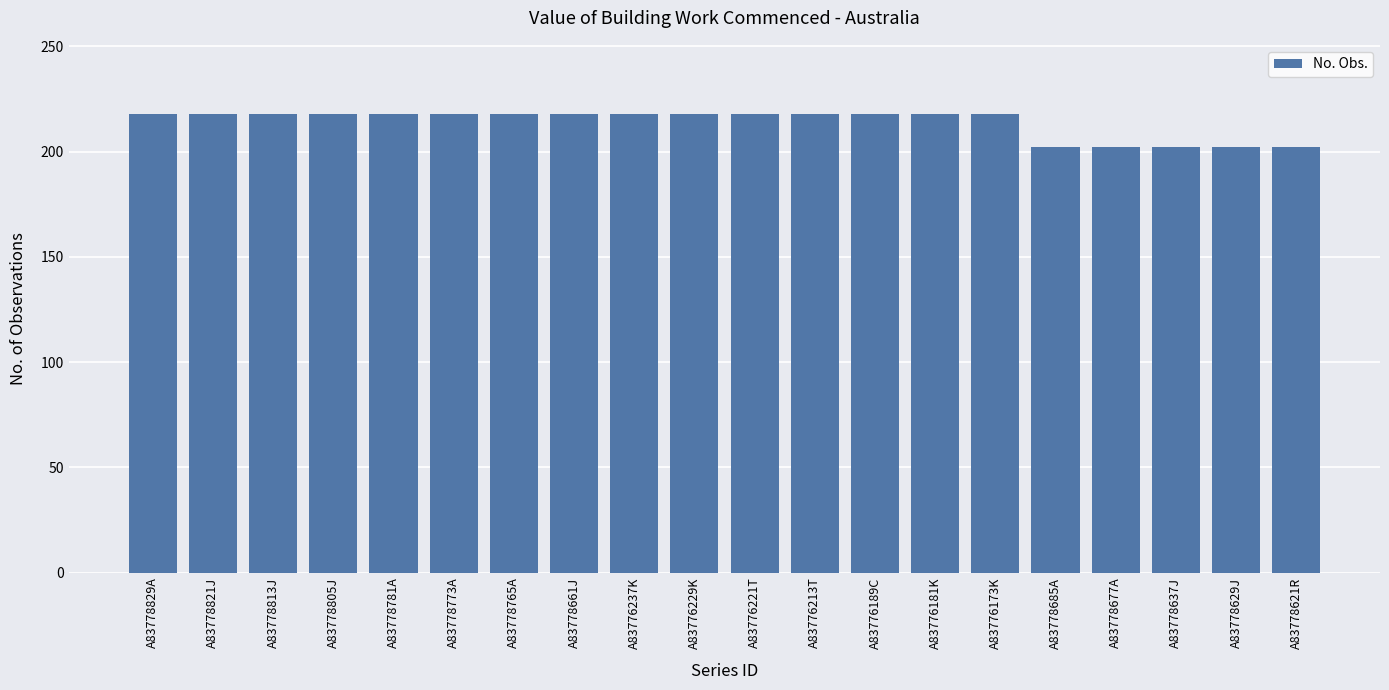

What is the label of the 18th bar from the right?

A83778813J